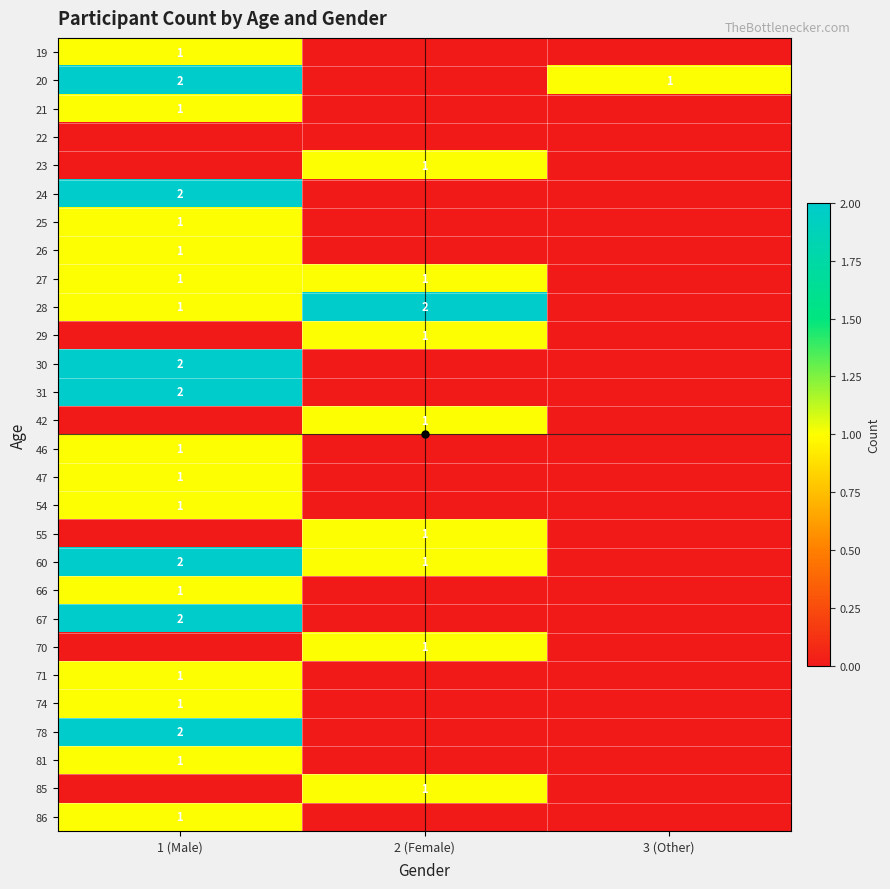

Is it true that 28 equals 0 at 2 (Female)?

False